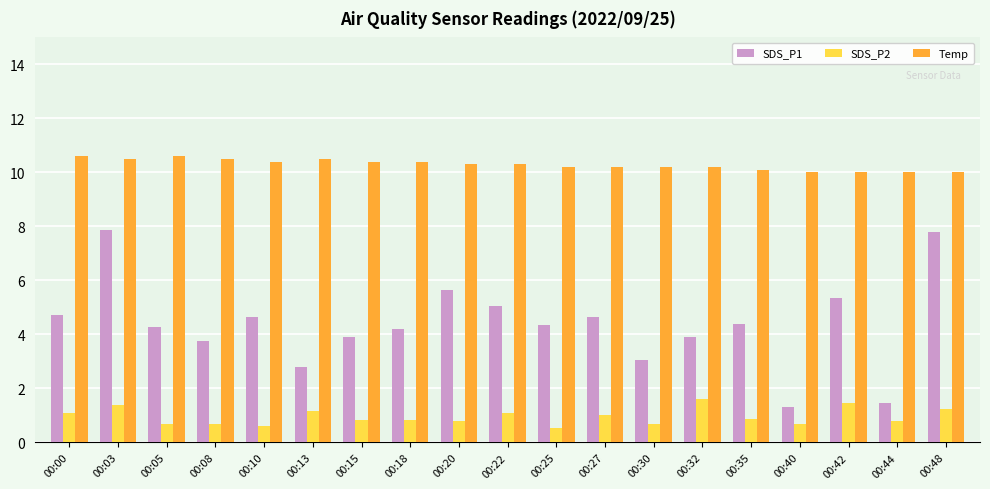

What is the average value of the Temp series?

10.3